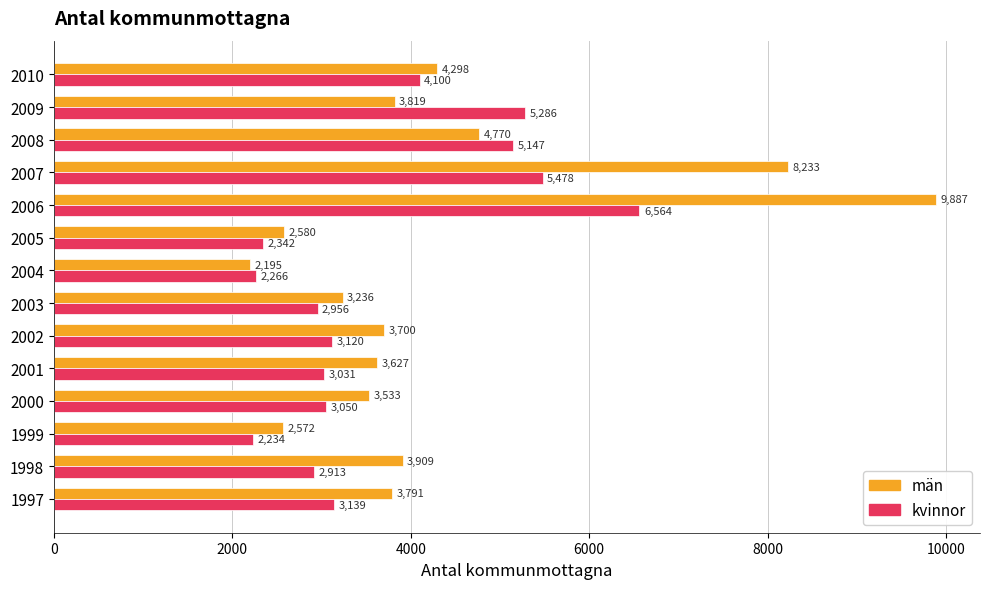

At which category is the sum across all series the highest?

2006